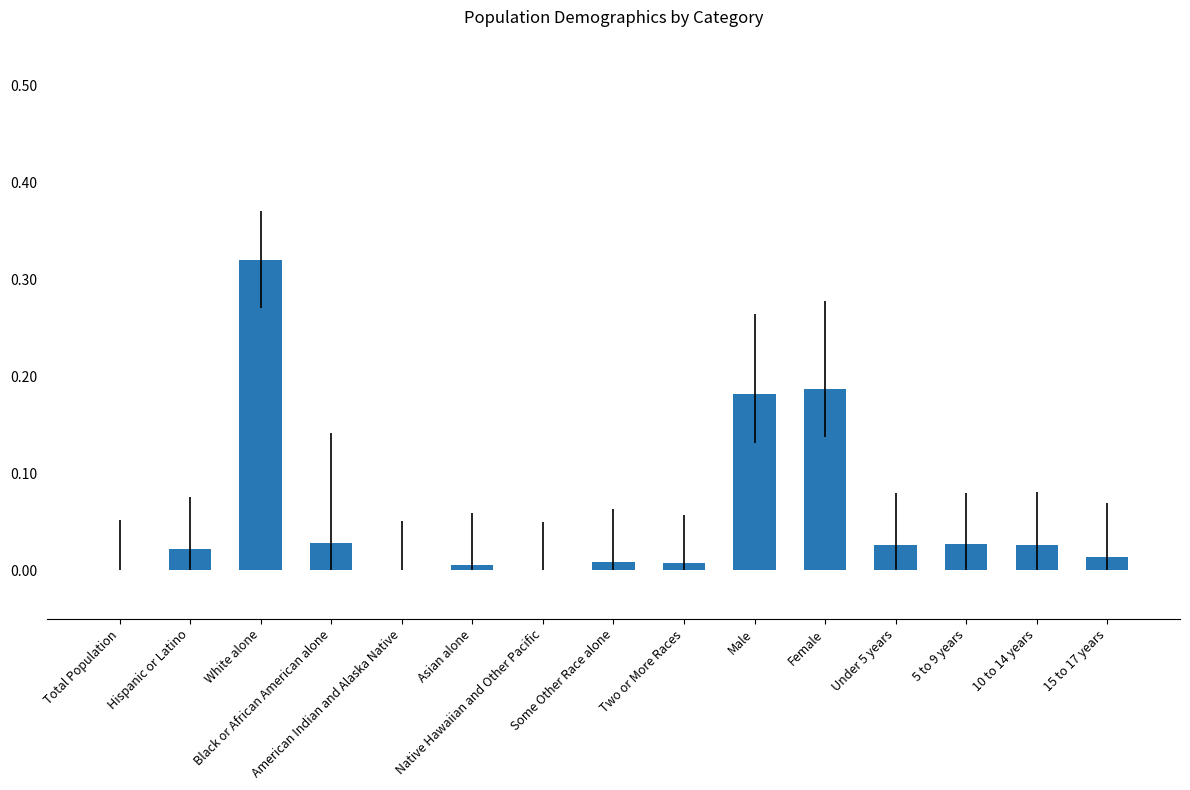

Between Native Hawaiian and Other Pacific and Two or More Races, which is larger?

Two or More Races